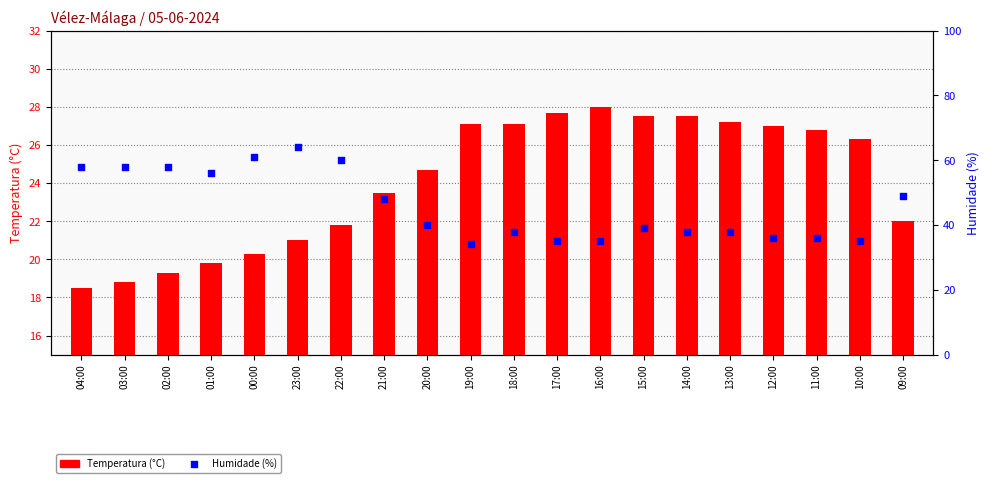

At how many categories does at least one series exceed 24?

20